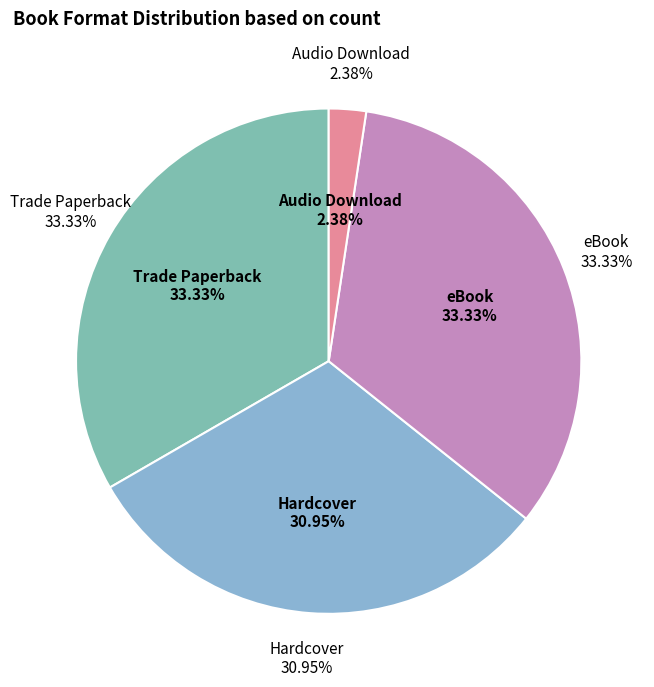

Do Audio Download and Trade Paperback together represent more than half of the pie?

No